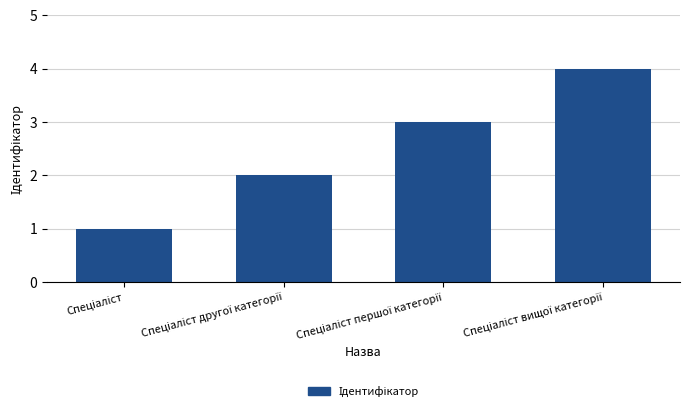

What is the maximum value shown in the chart?

4